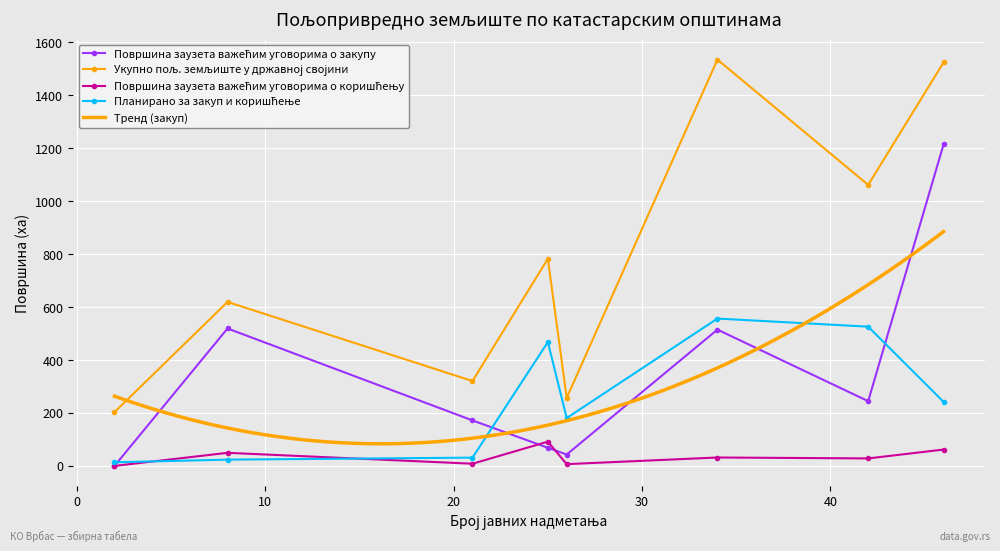

Which series has the largest total across all categories?

Укупно пољ. земљиште у државној својини